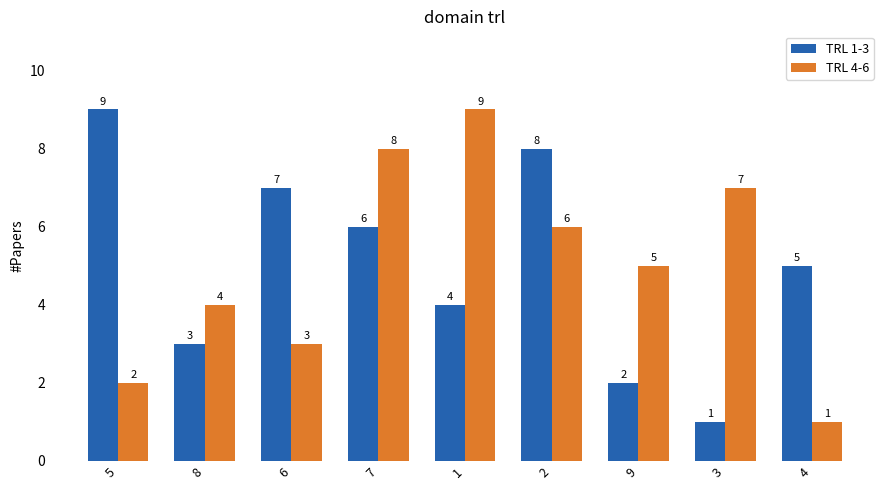

What is the average value of the TRL 4-6 series?

5